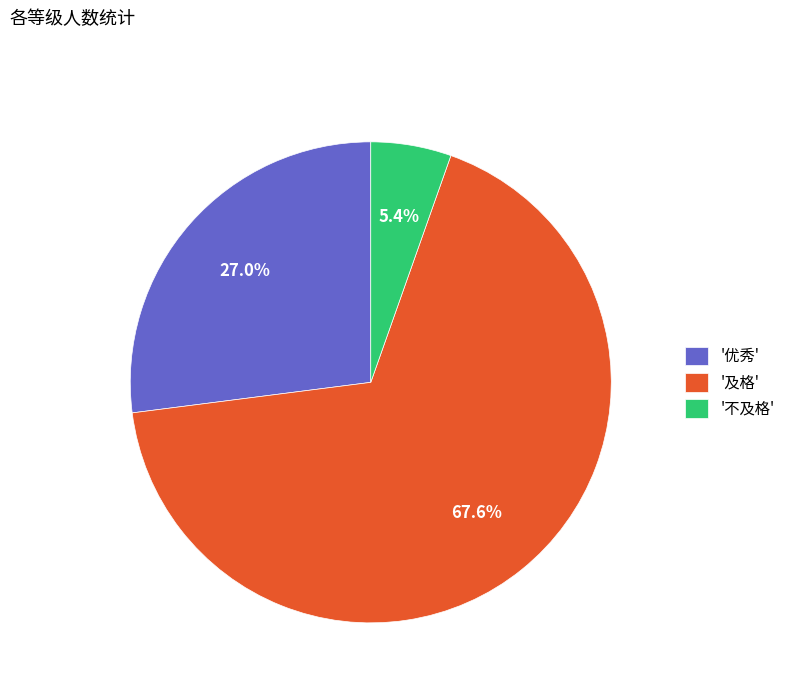

Is there a majority slice in this chart?

Yes